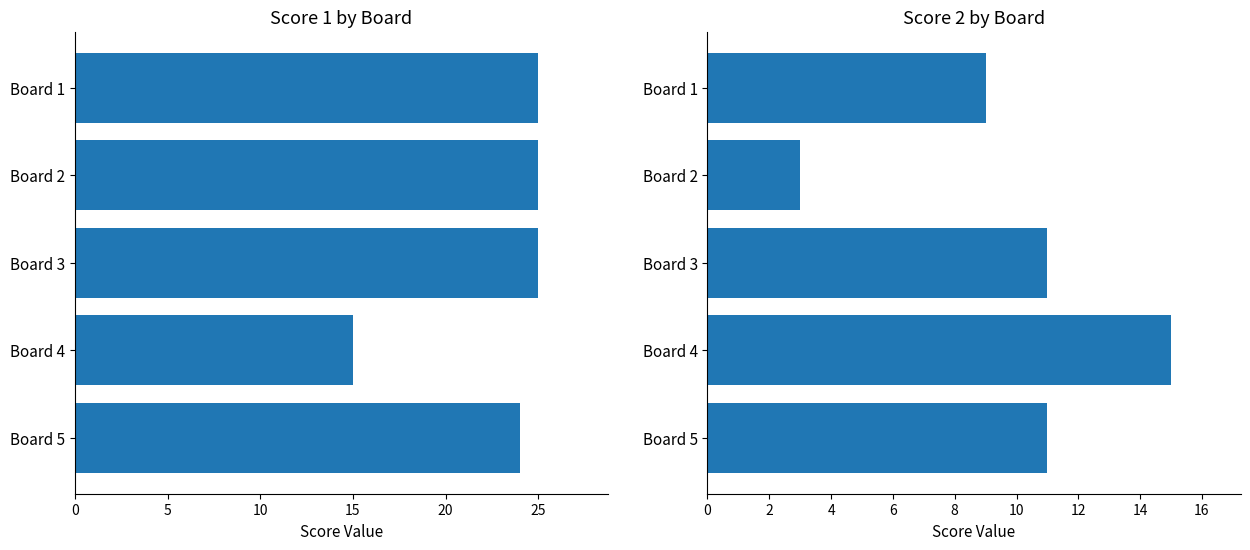

At how many categories does at least one series exceed 20?

4